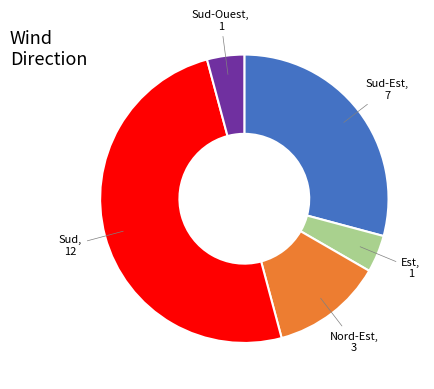

Count the number of slices in the pie.

5